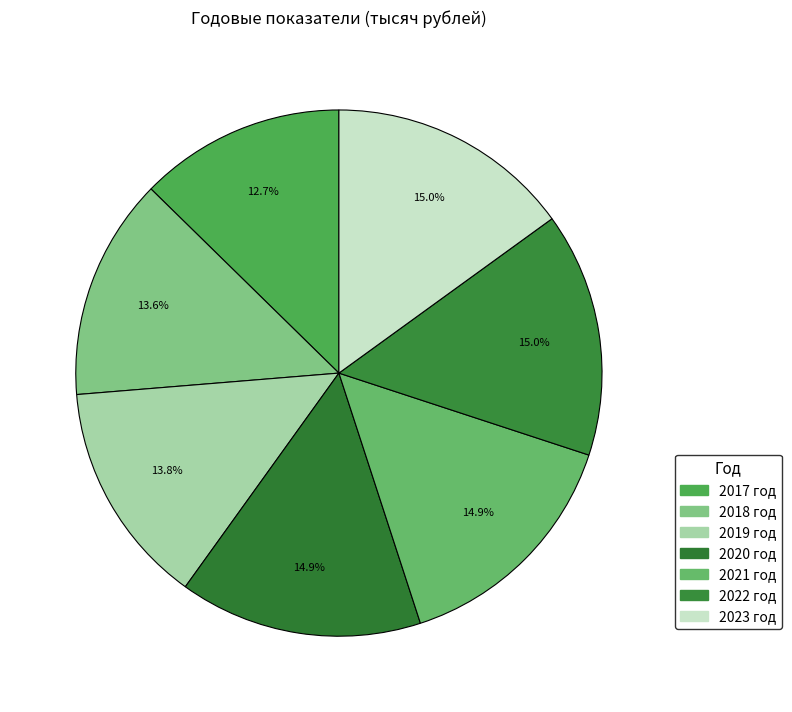

To the nearest percent, what is the combined percentage of 2021 год and 2018 год?

29%